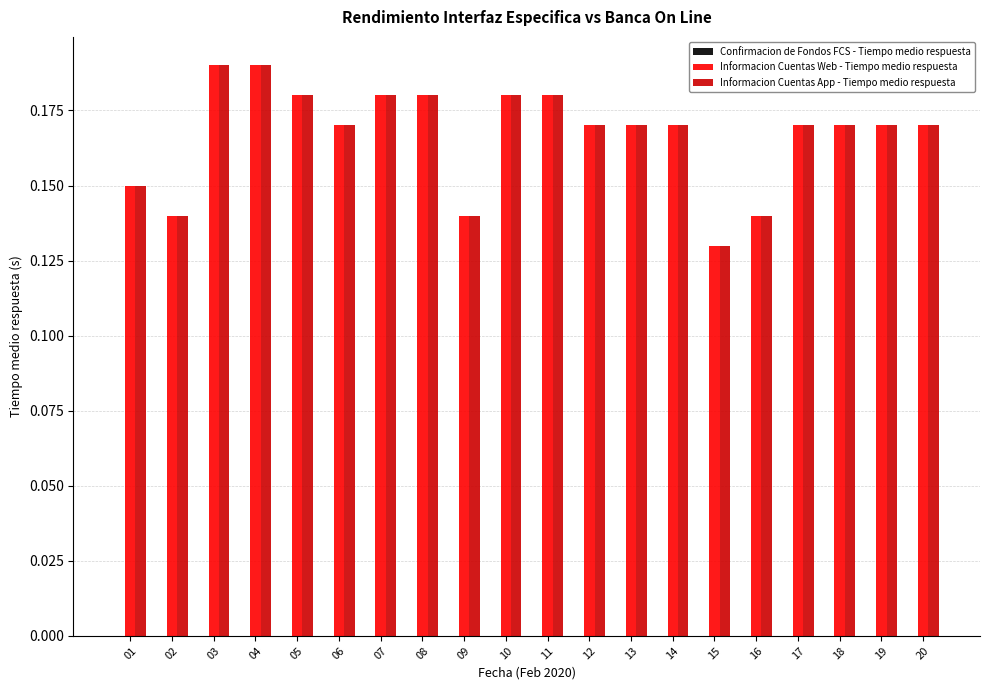

Is it true that Informacion Cuentas Web - Tiempo medio respuesta equals 0.3 at 19?

False